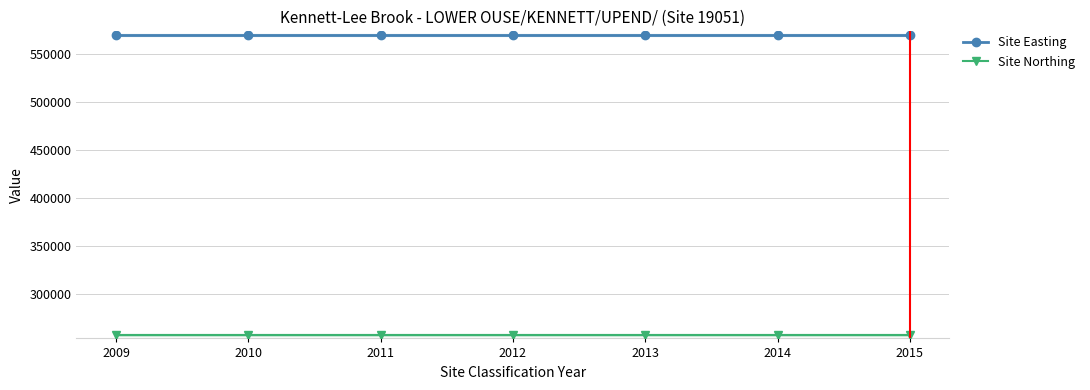

How many lines are shown in the chart?

2